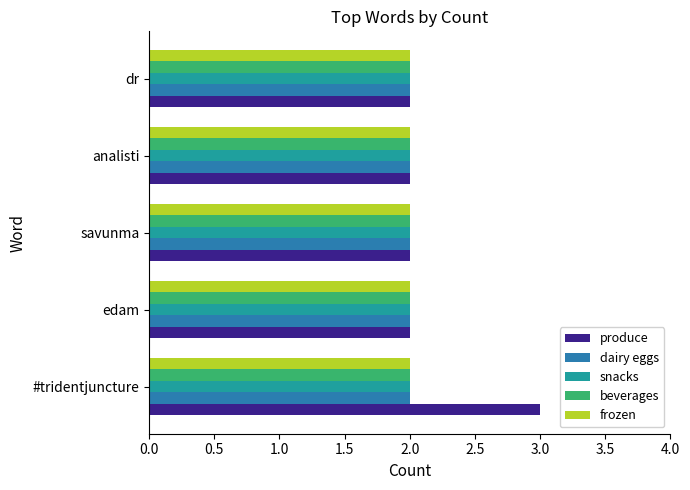

What is the greatest value displayed?

3